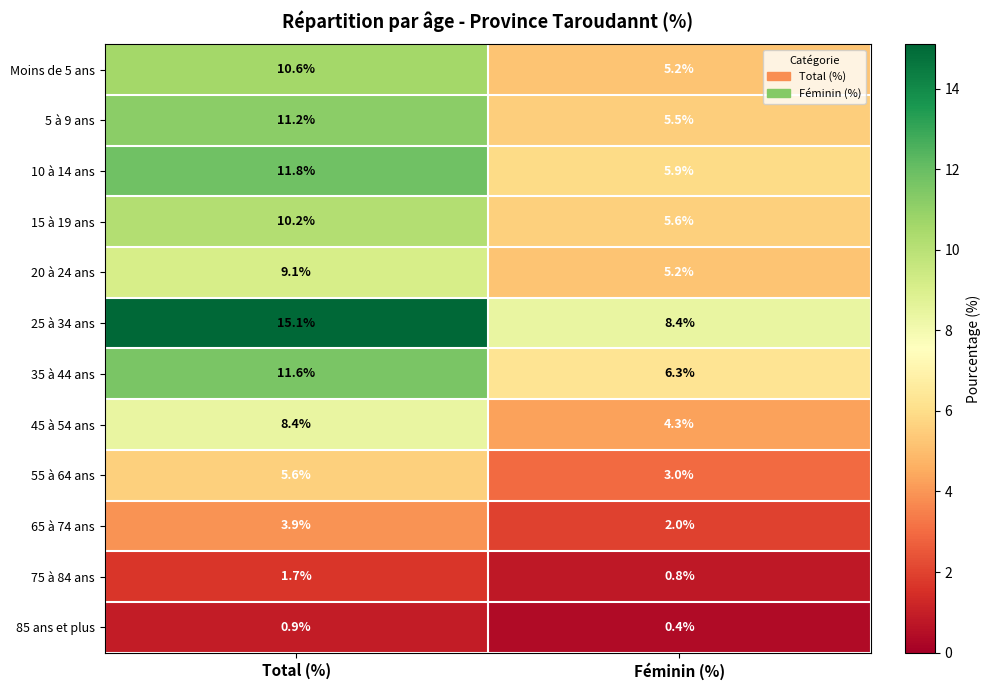

What is the maximum value shown in the chart?

15.1